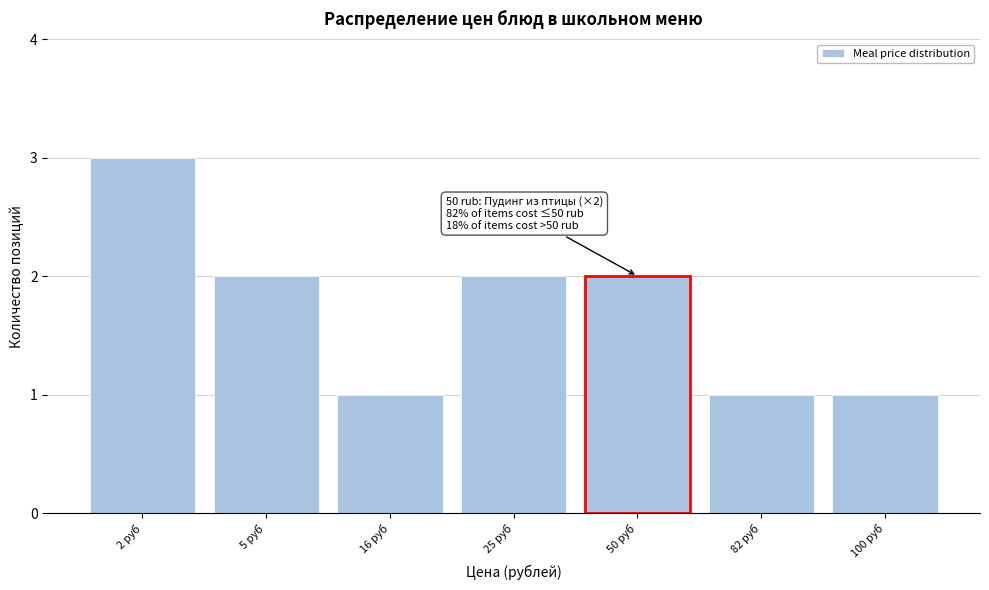

Reading right to left, what are all the values shown in this chart?

100 руб=1	82 руб=1	50 руб=2	25 руб=2	16 руб=1	5 руб=2	2 руб=3